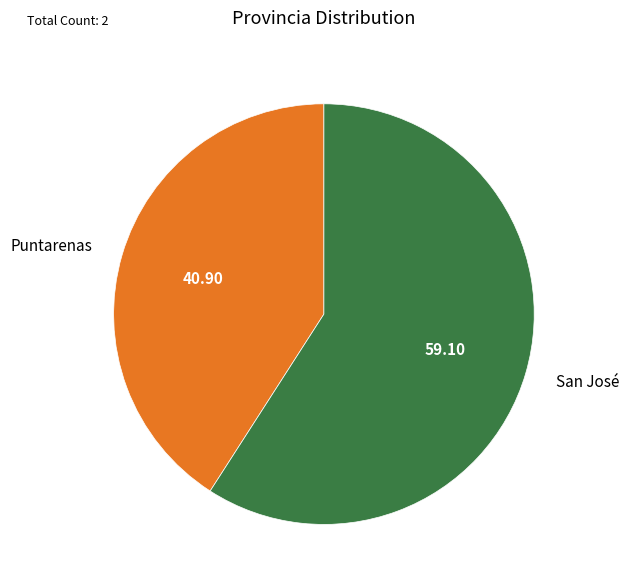

Approximately how many times larger is the value at Puntarenas compared to San José?

0.7